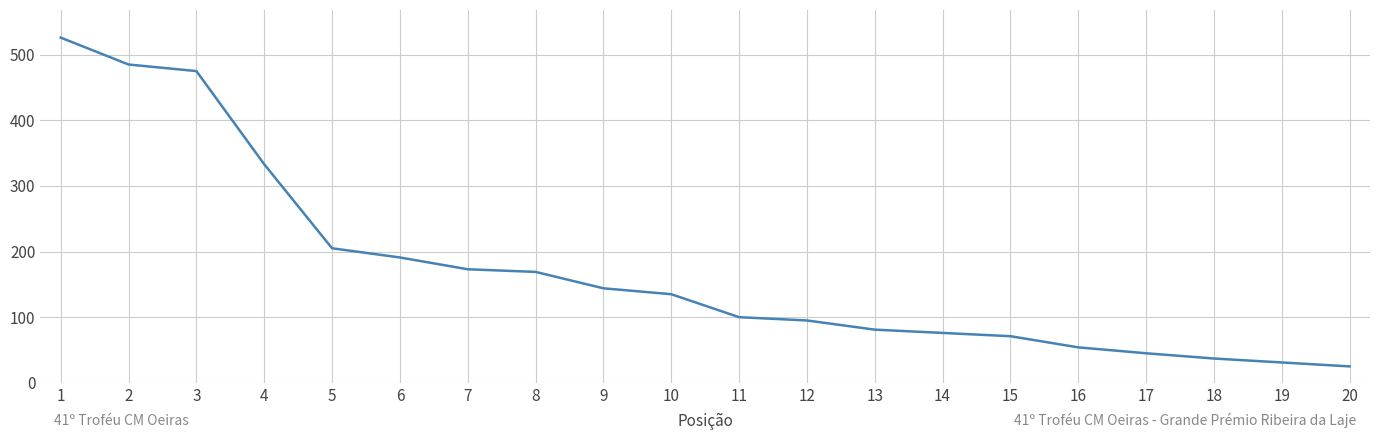

Approximately how many times larger is the value at 13 compared to 20?

3.2